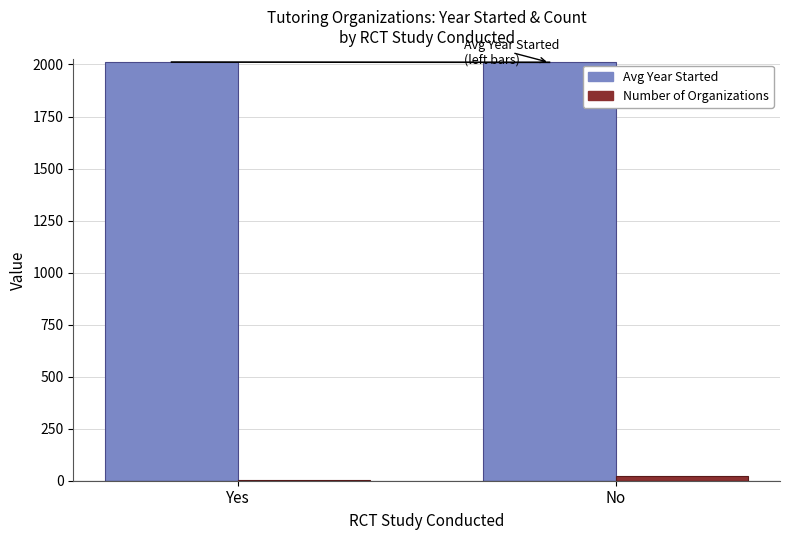

What is the sum of the Number of Organizations values at Yes and No?

27.0